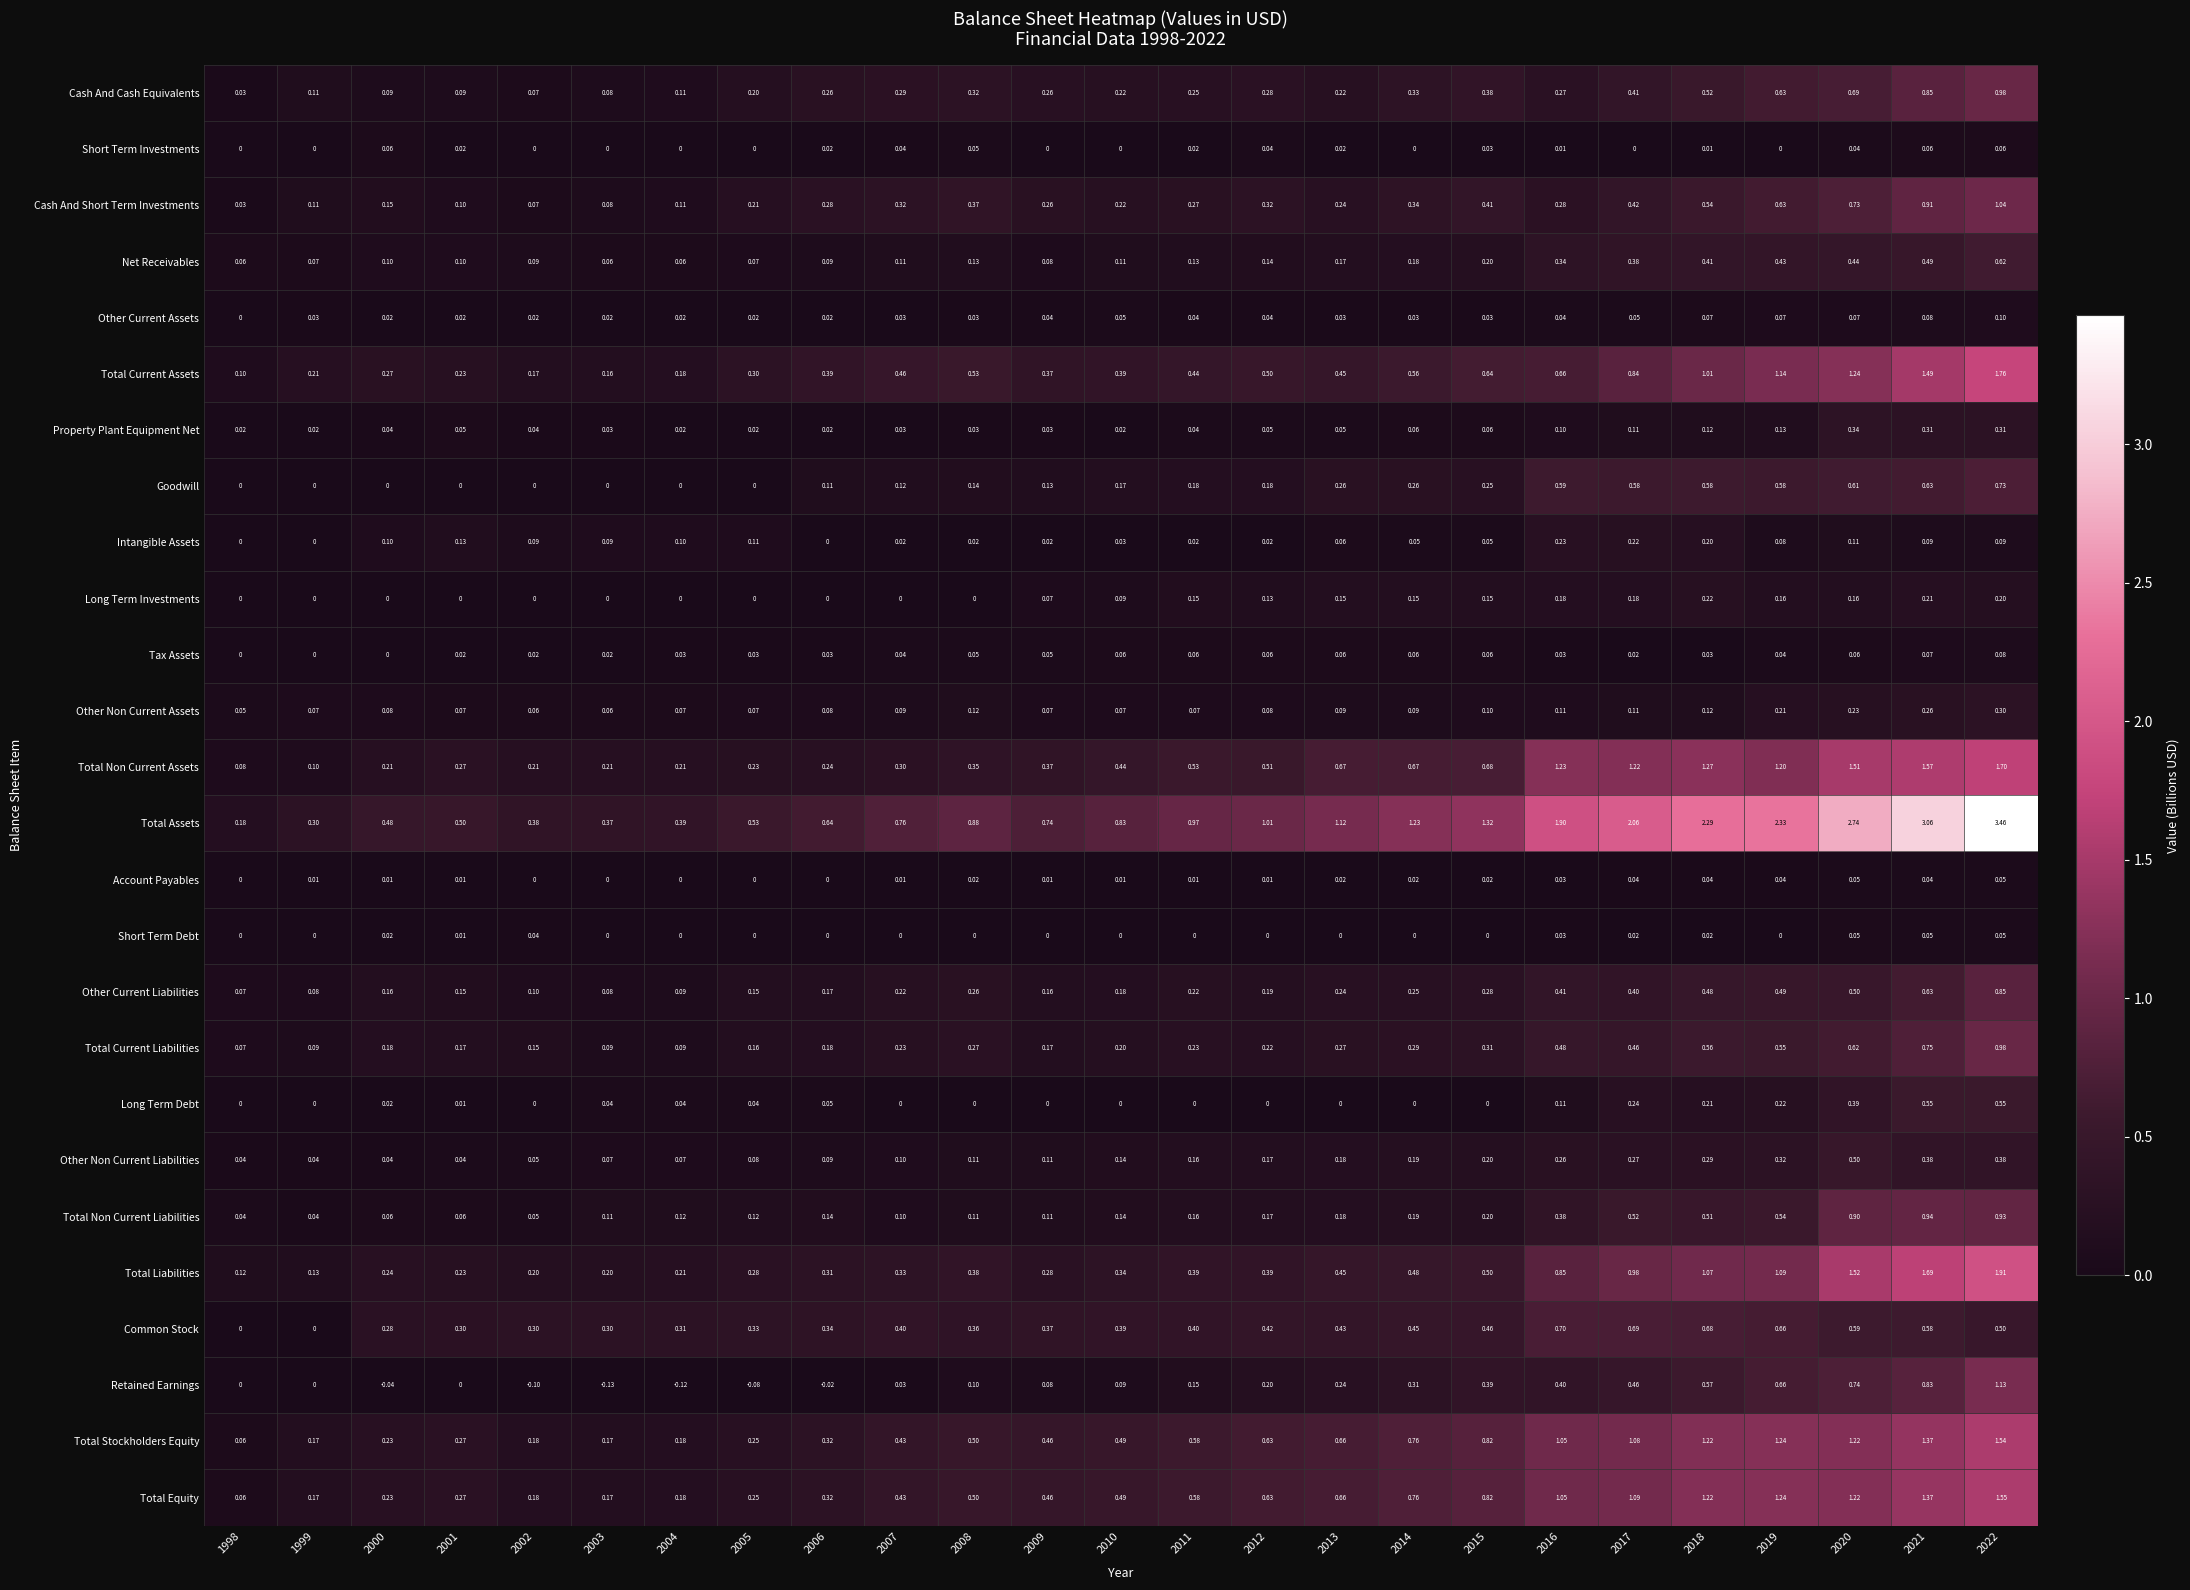

Which series has the widest spread of values?

Total Assets